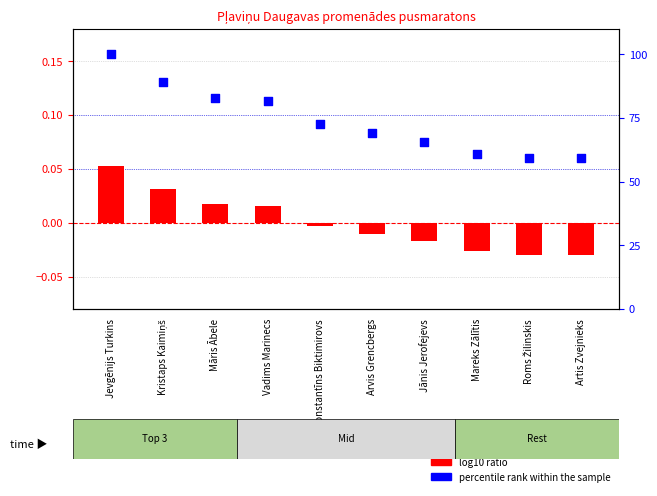

At which category is the sum across all series the highest?

Jevgēnijs Turkins